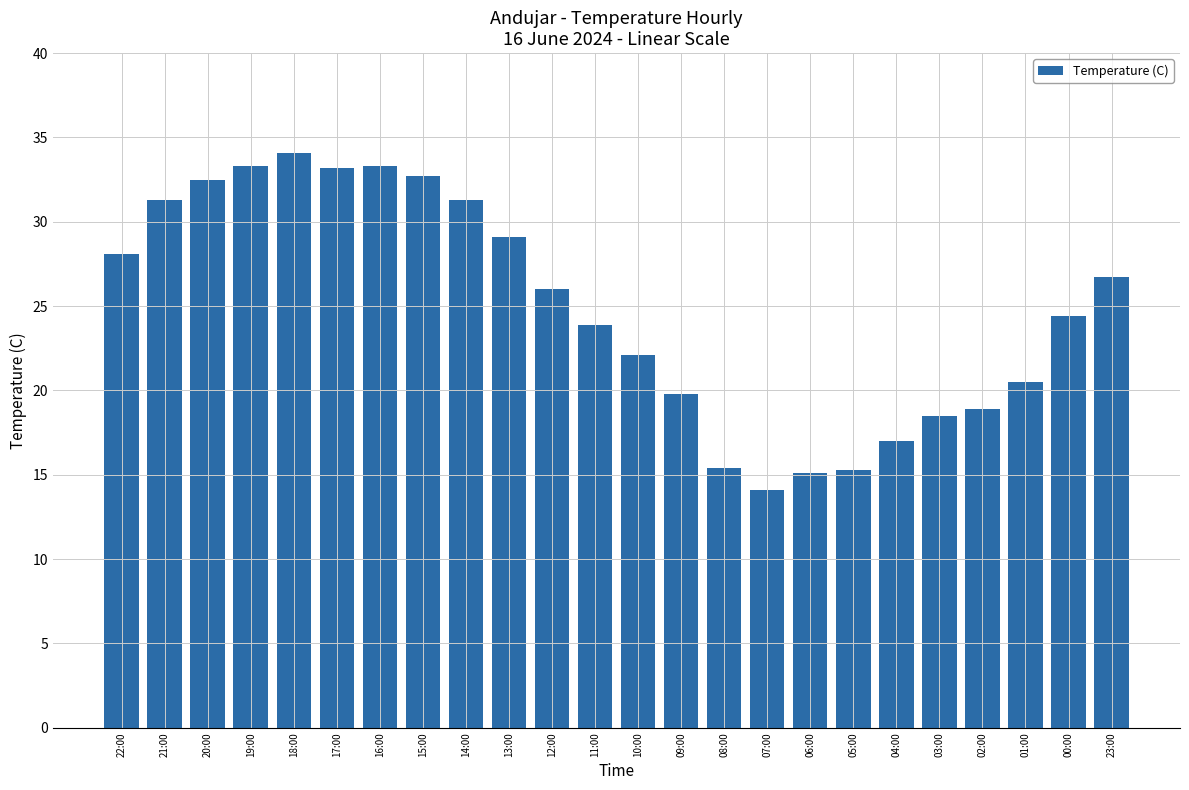

Does the chart contain any negative values?

No